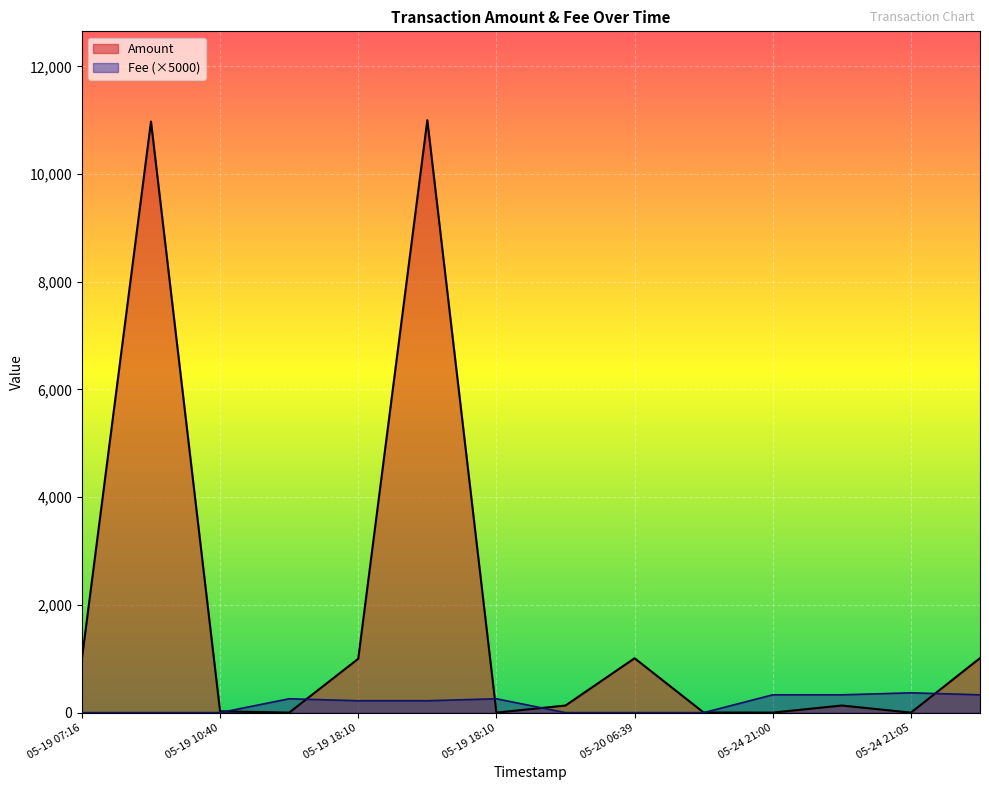

What is the difference between the maximum and minimum values in the Fee series?

367.5